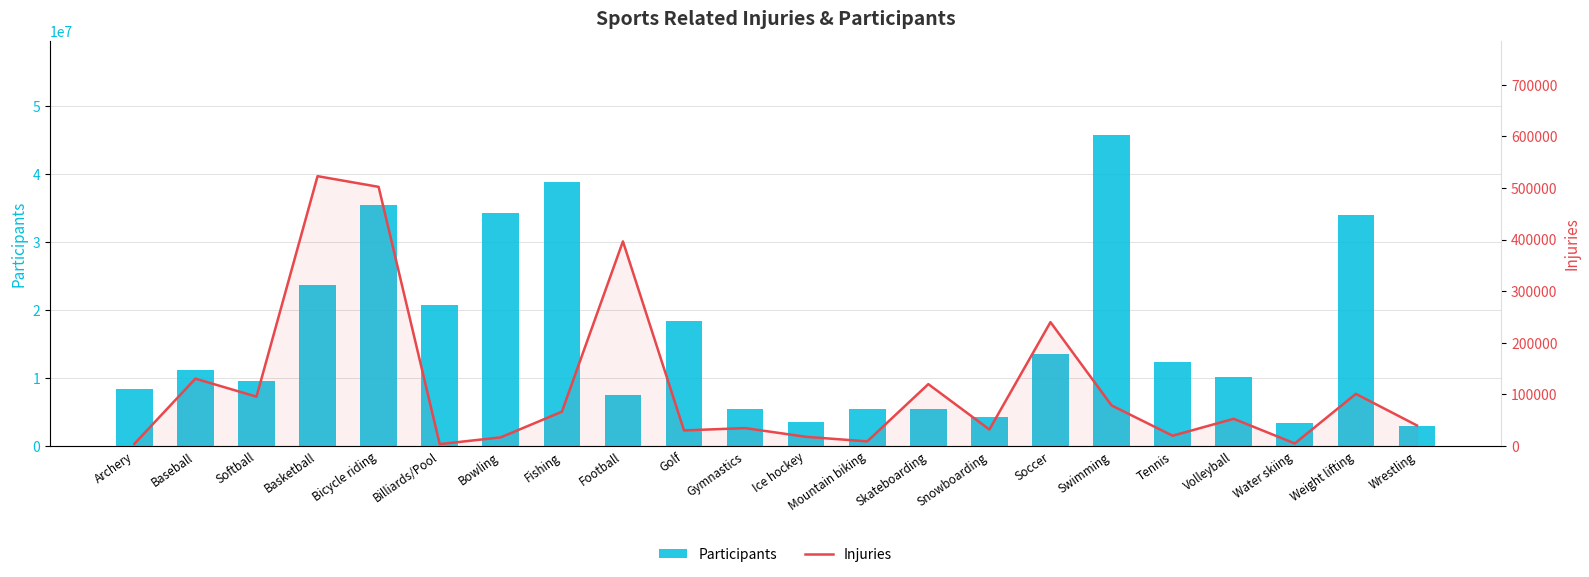

What are all the series names shown in the legend?

Participants, Injuries